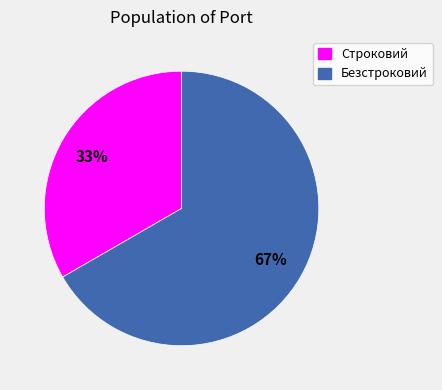

What percentage is the Безстроковий slice, to the nearest percent?

67%